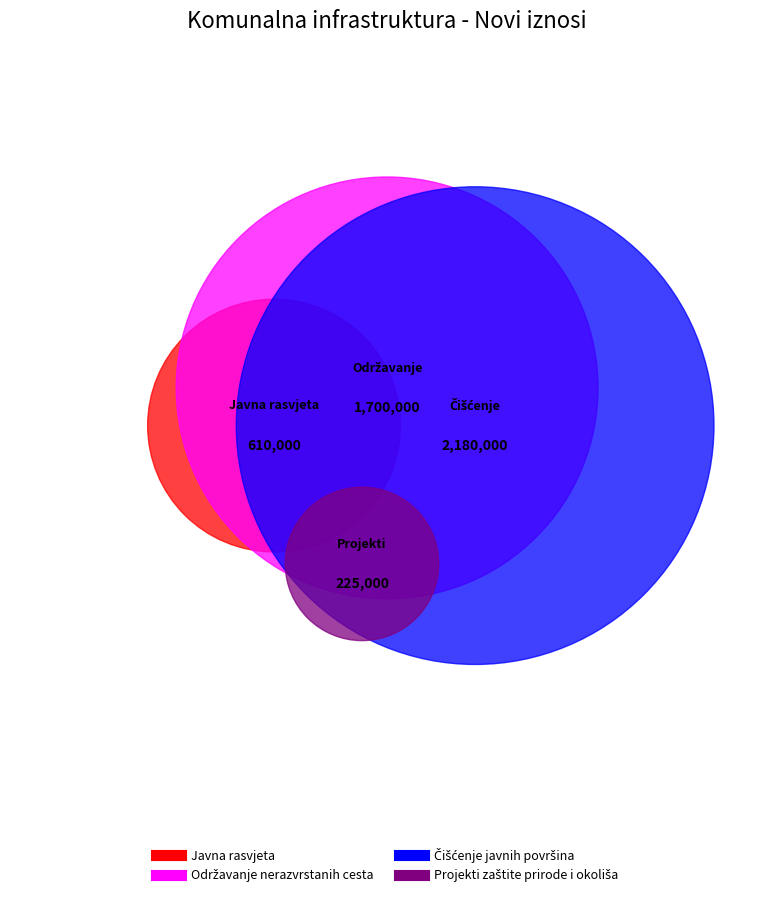

Count the number of slices in the pie.

4